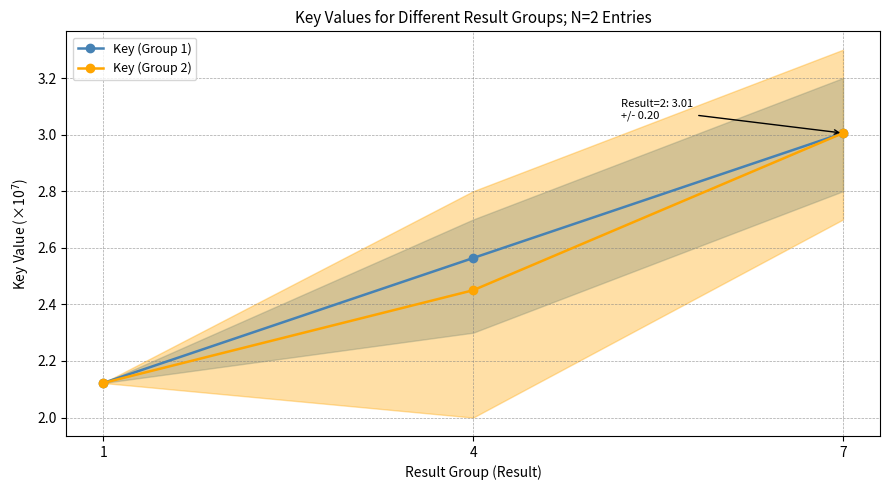

What is the average value of the Key (Group 1) series?

2.6